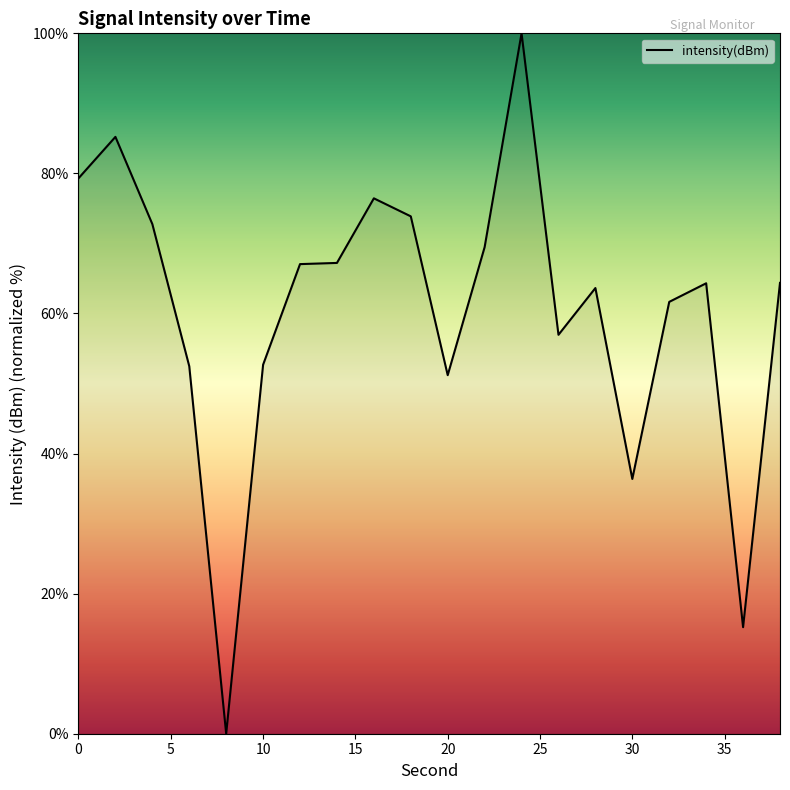

What is the maximum value shown in the chart?

100.0